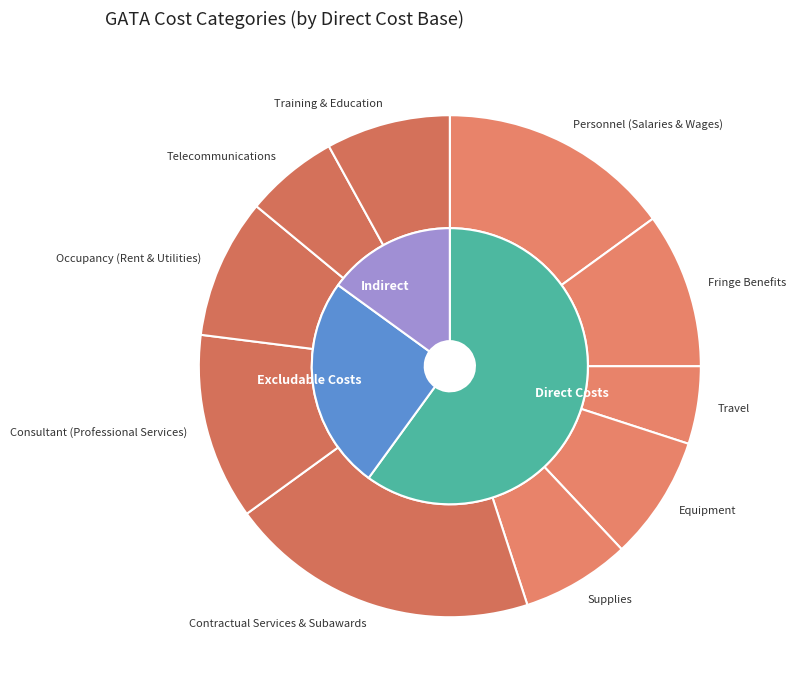

To the nearest percent, what is the average slice percentage?

10%